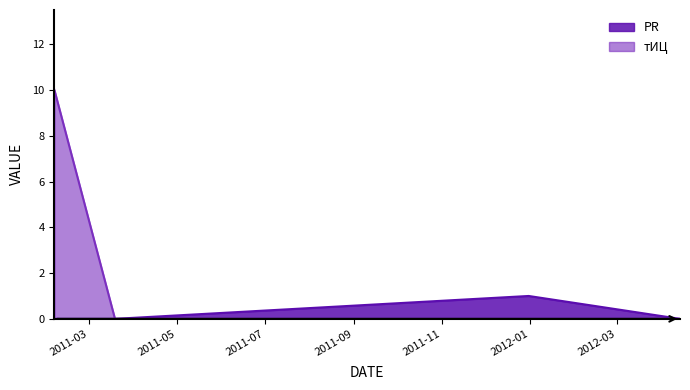

Which category has the highest value across all series?

2011-02-05